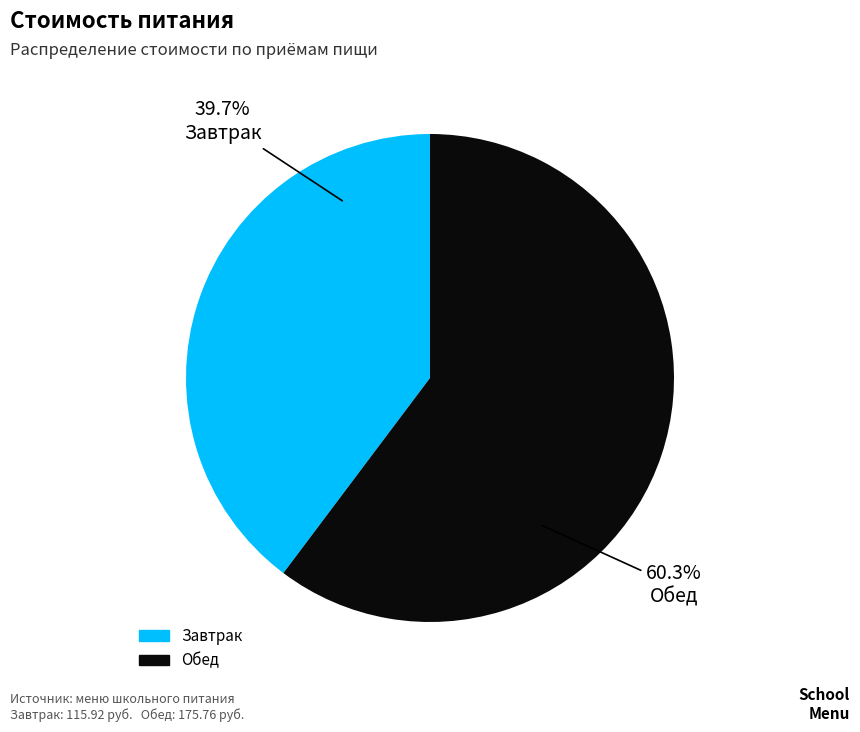

How many slices are in this pie chart?

2